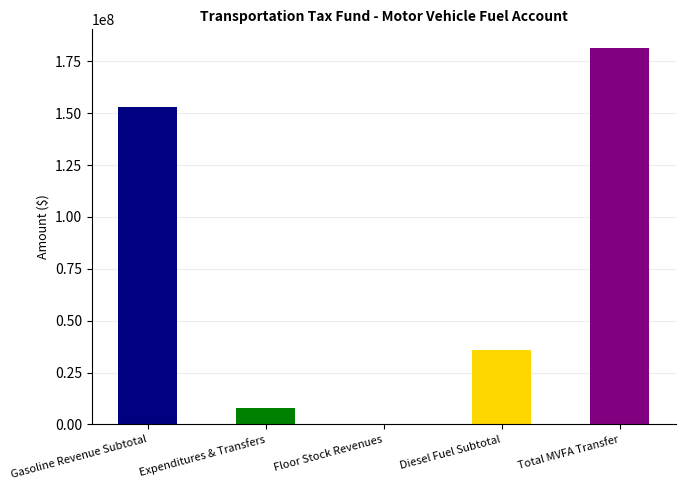

Which has a higher value, Floor Stock Revenues or Expenditures & Transfers?

Expenditures & Transfers